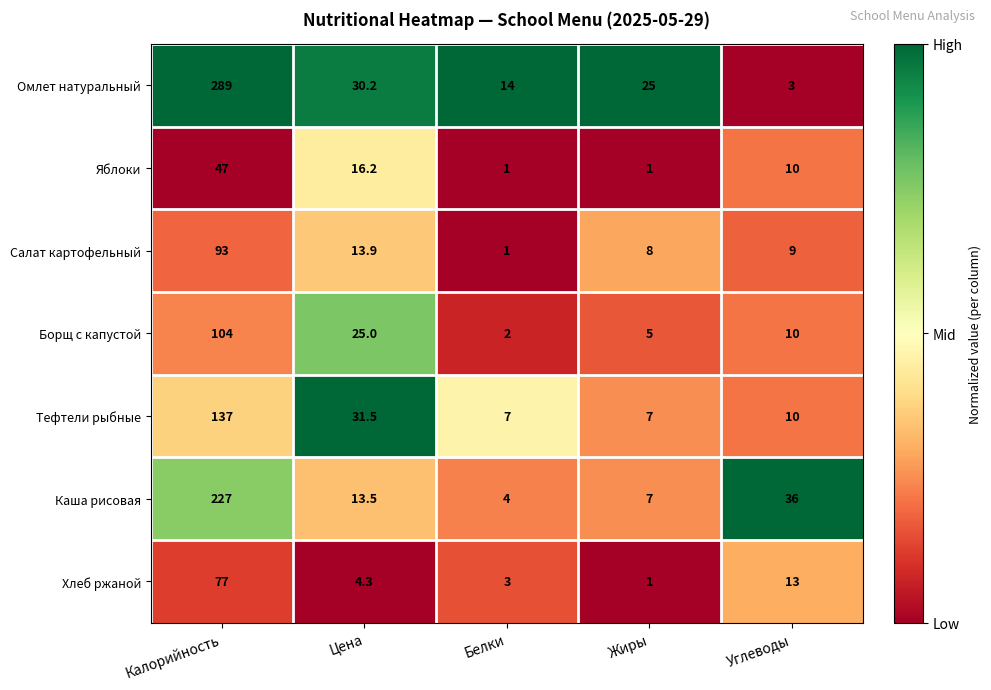

How many values in the Хлеб ржаной series are below 4?

2